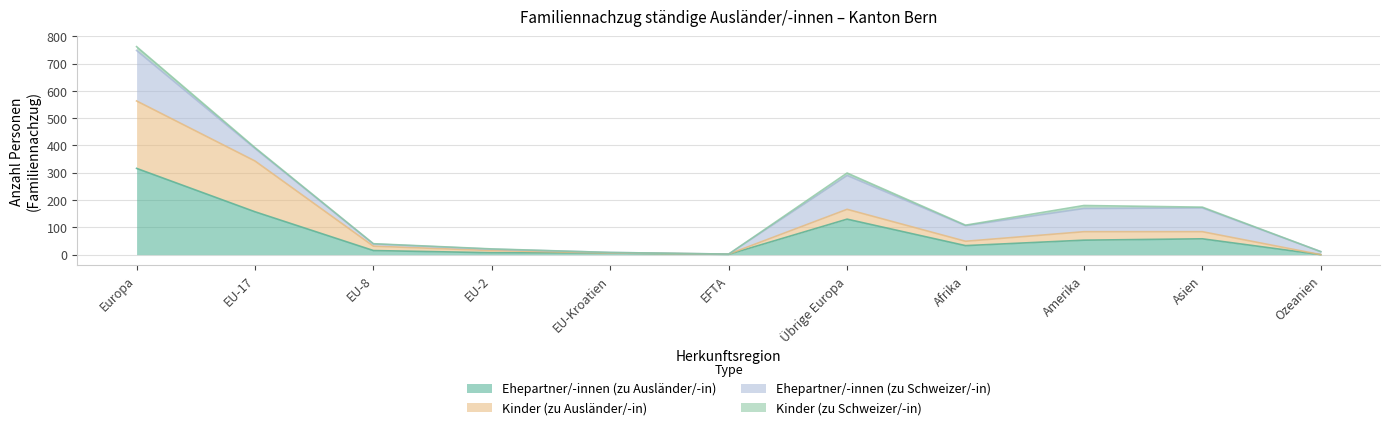

What is the total value across all series at EU-8?

40